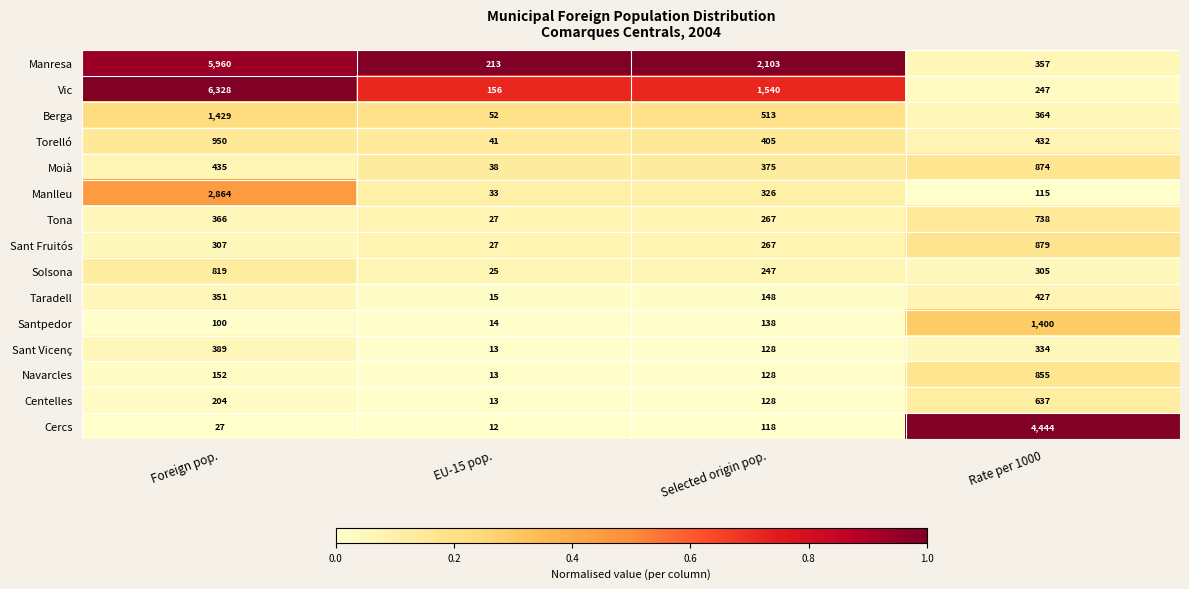

Which category has the lowest value across all series?

EU-15 pop.